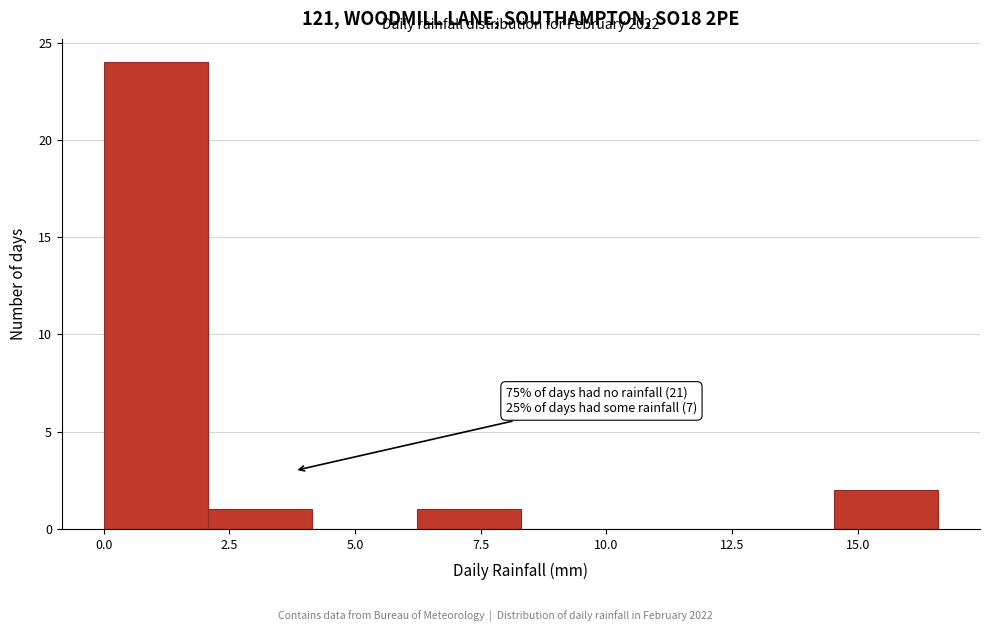

Which range on the x-axis has the tallest bar?

0.0 to 2.0